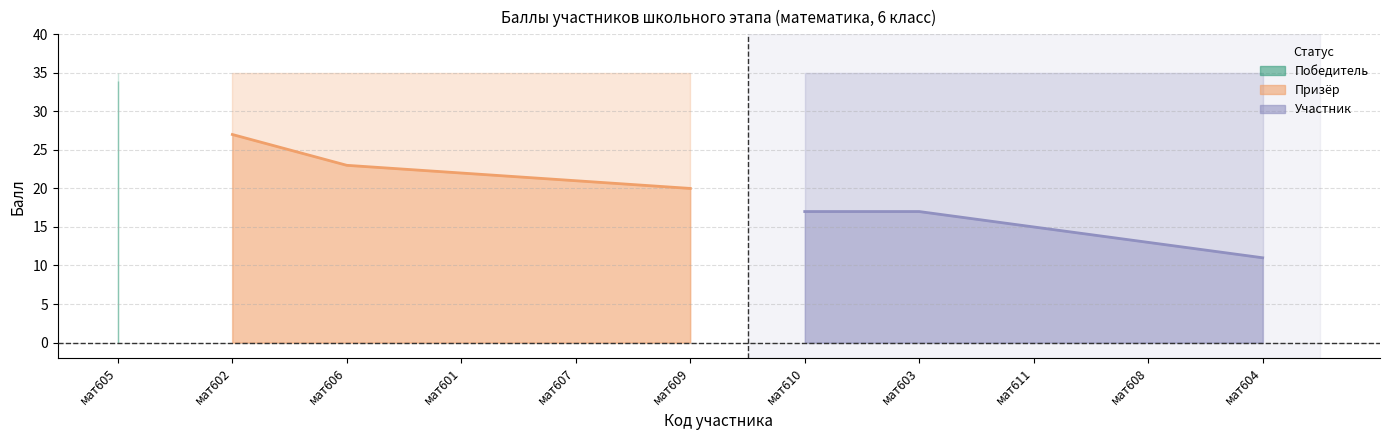

Does the chart have visible grid lines?

Yes